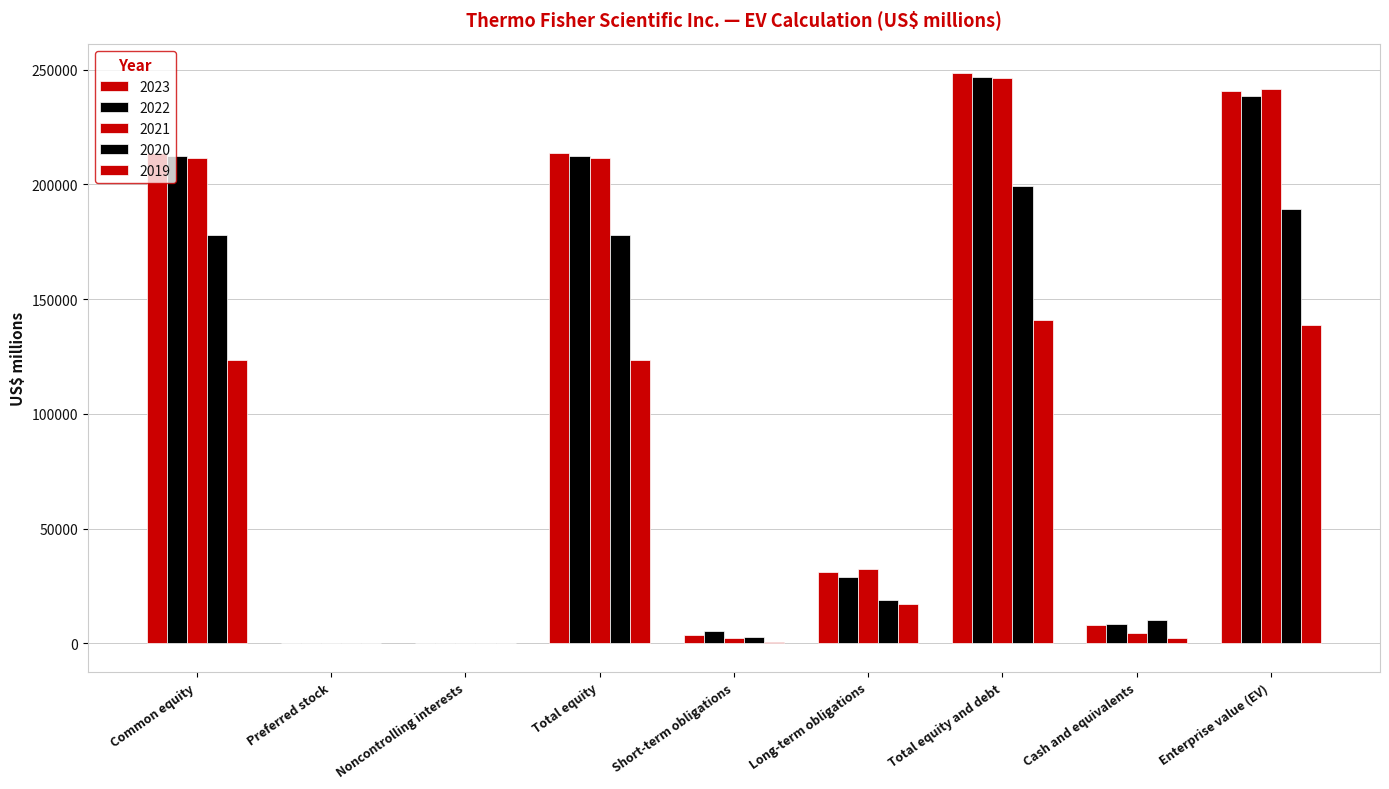

At which label is 2019 closest to 70527?

Common equity